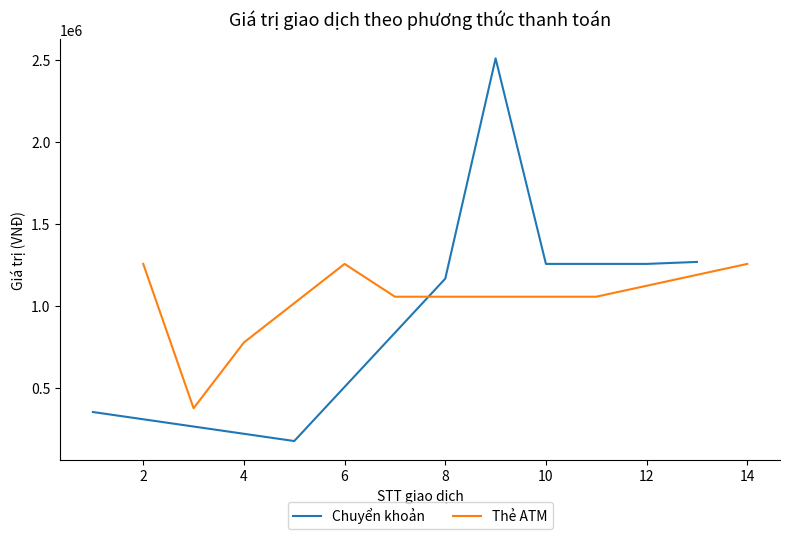

What is the minimum value for Chuyển khoản?

177000